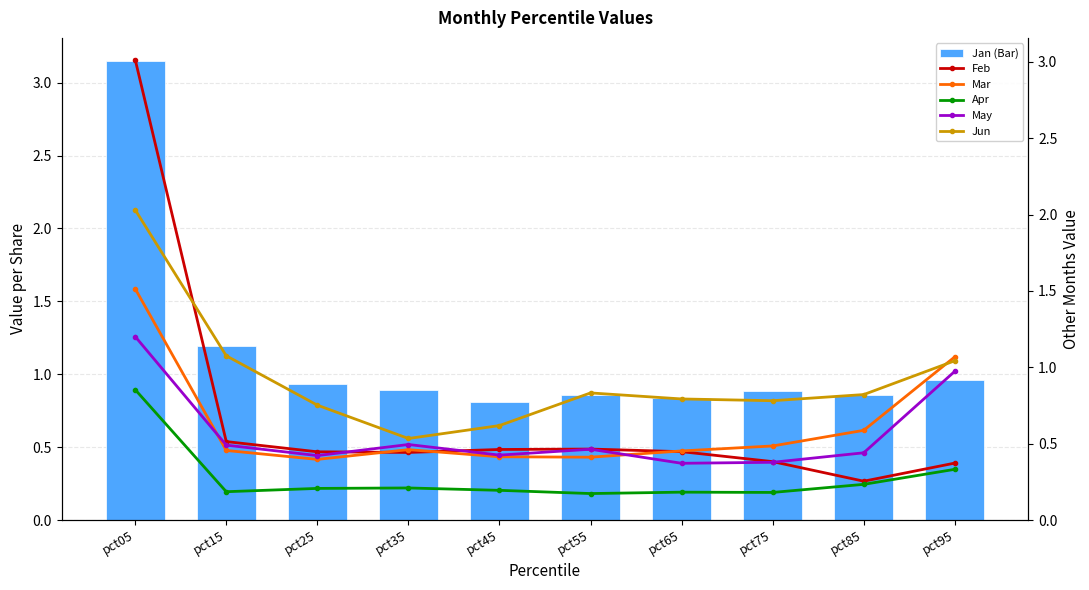

Is the value of Mar at pct15 greater than the value of Jan (Bar) at pct55?

No